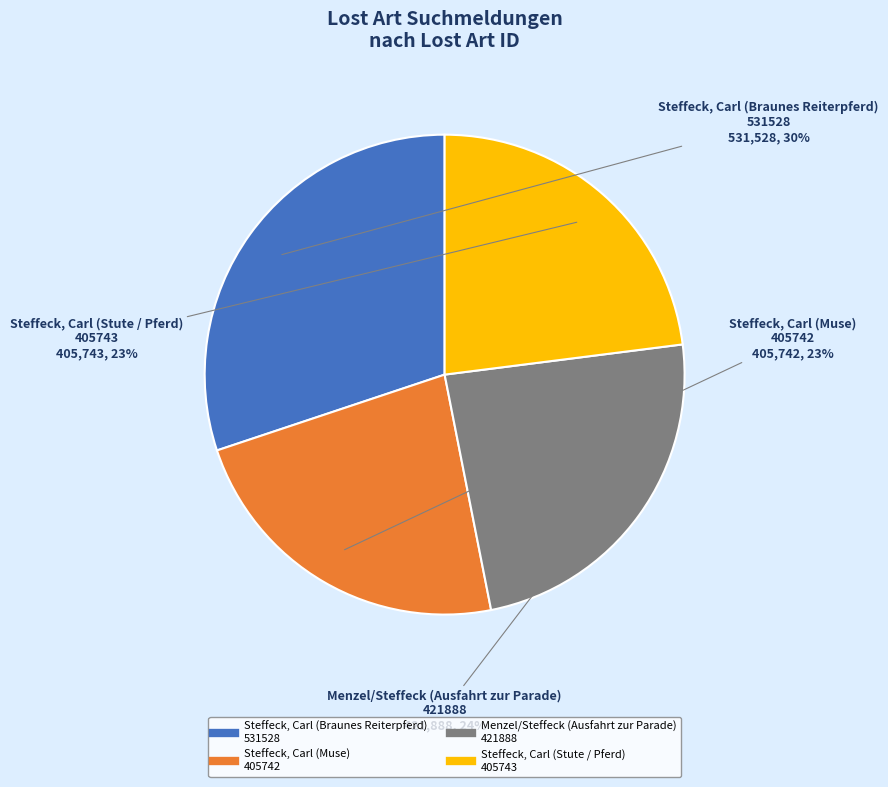

Between Steffeck, Carl (Stute / Pferd) 405743 and Steffeck, Carl (Braunes Reiterpferd) 531528, which is larger?

Steffeck, Carl (Braunes Reiterpferd) 531528